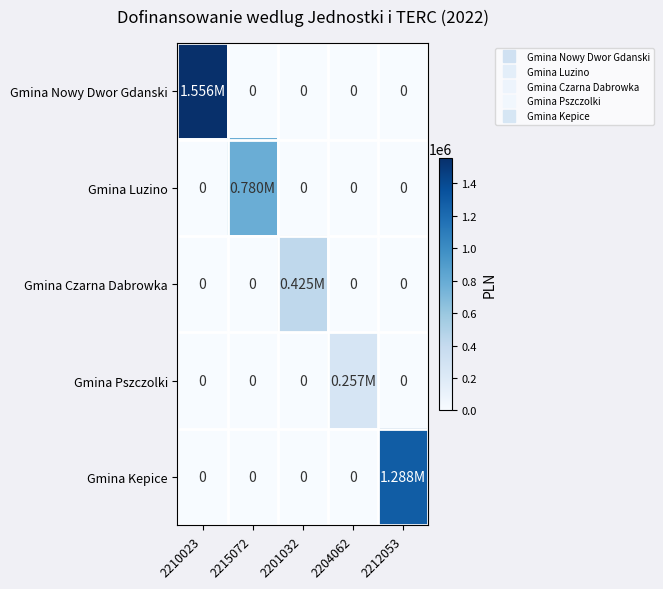

Rank the categories by Gmina Kepice value from highest to lowest.

2212053, 2210023, 2215072, 2201032, 2204062